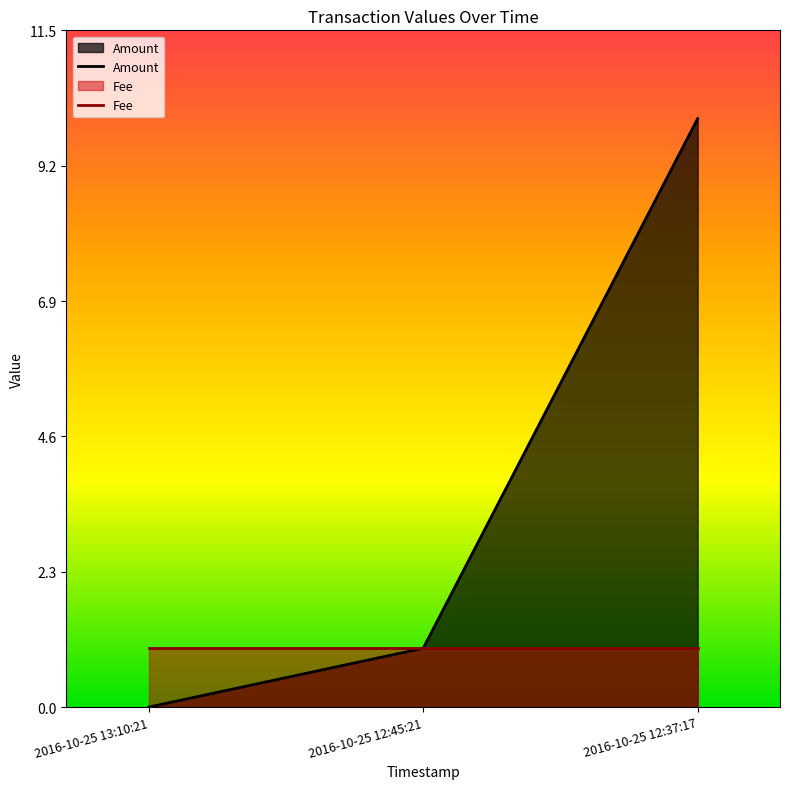

What is the sum of the Fee values at 2016-10-25 12:37:17 and 2016-10-25 12:45:21?

2